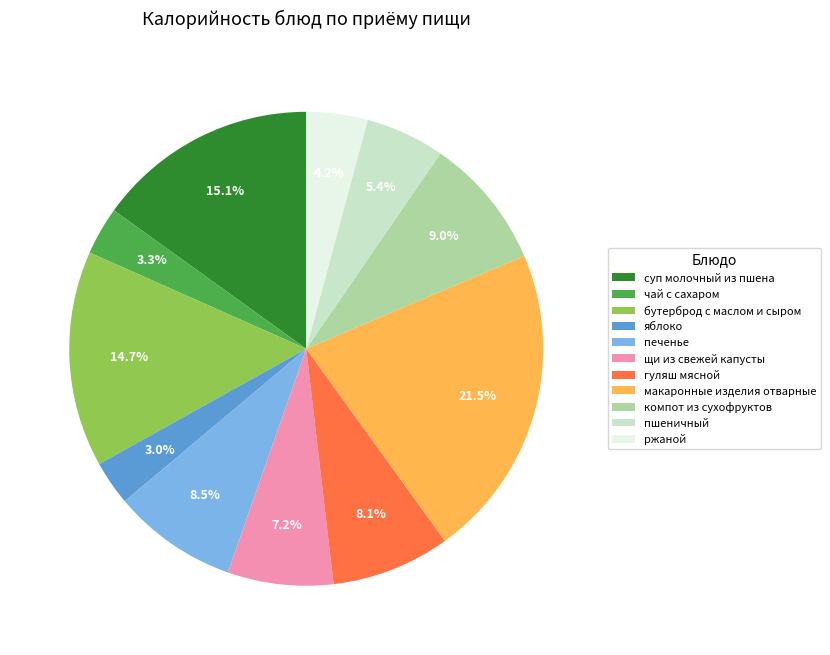

Which category has the biggest portion of the pie?

макаронные изделия отварные